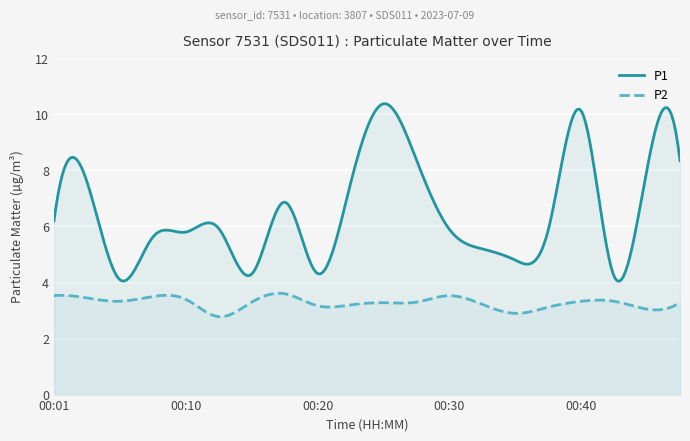

At which category does the chart reach its peak across all series?

00:25